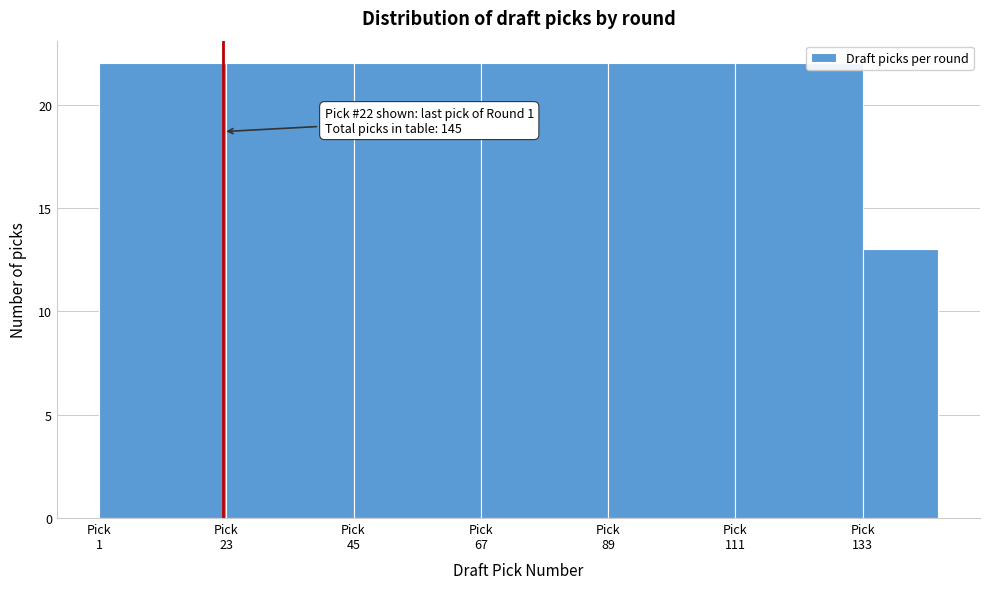

Reading right to left, transcribe all the data shown in this chart.

13	22	22	22	22	22	22